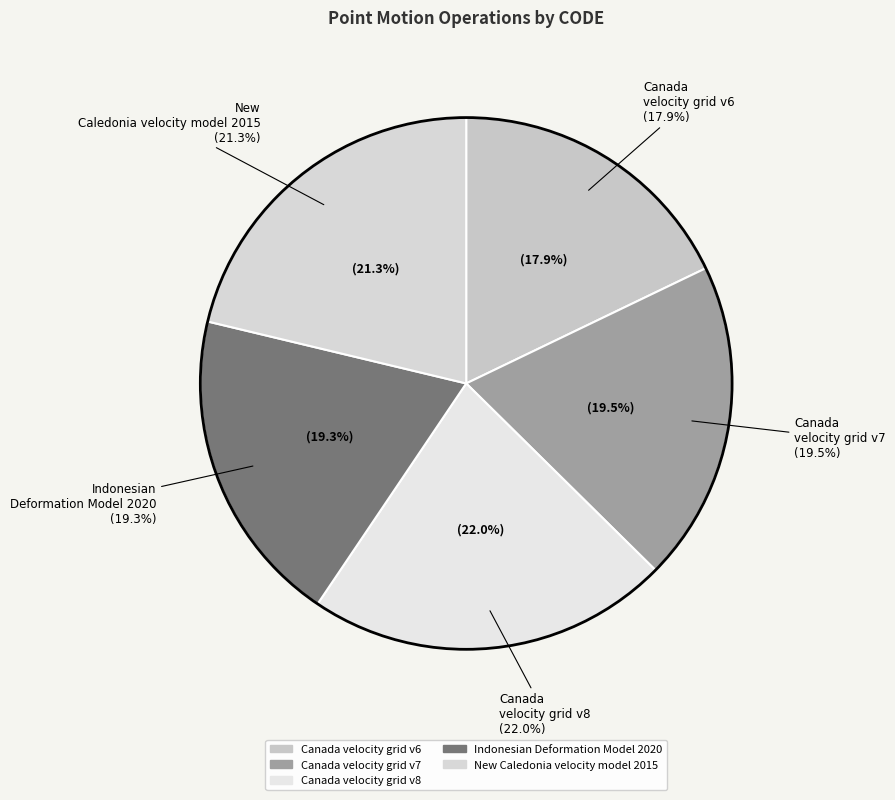

Count the number of slices in the pie.

5